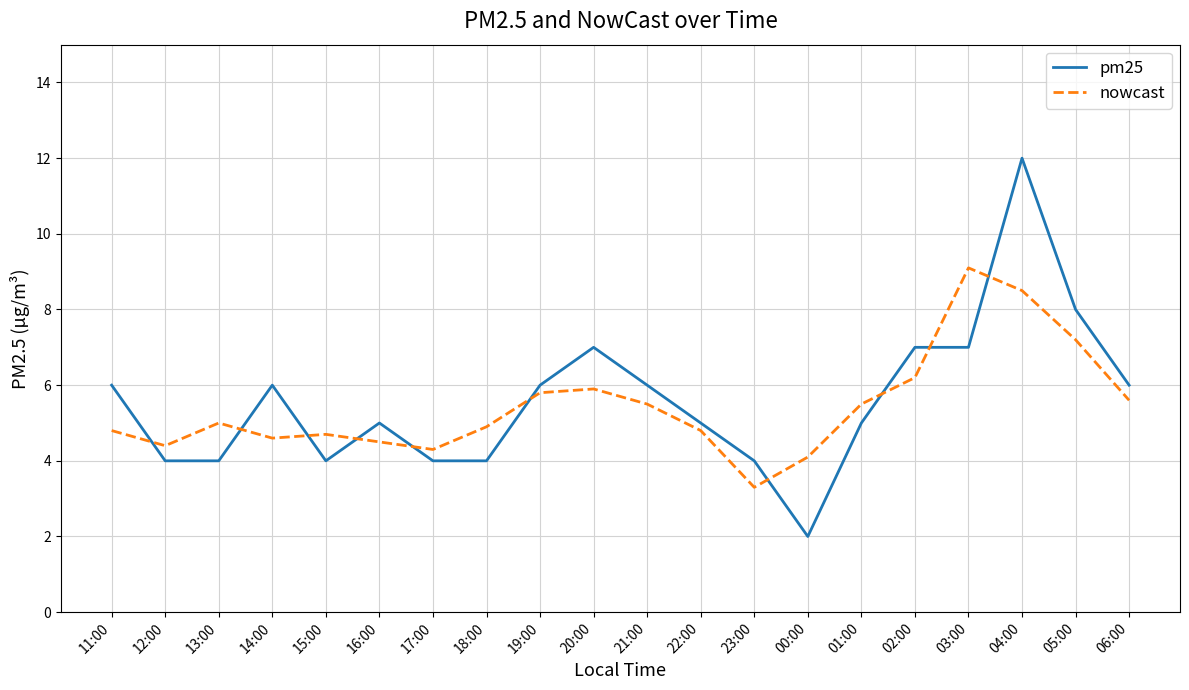

Read the pm25 value at 14:00.

6.0